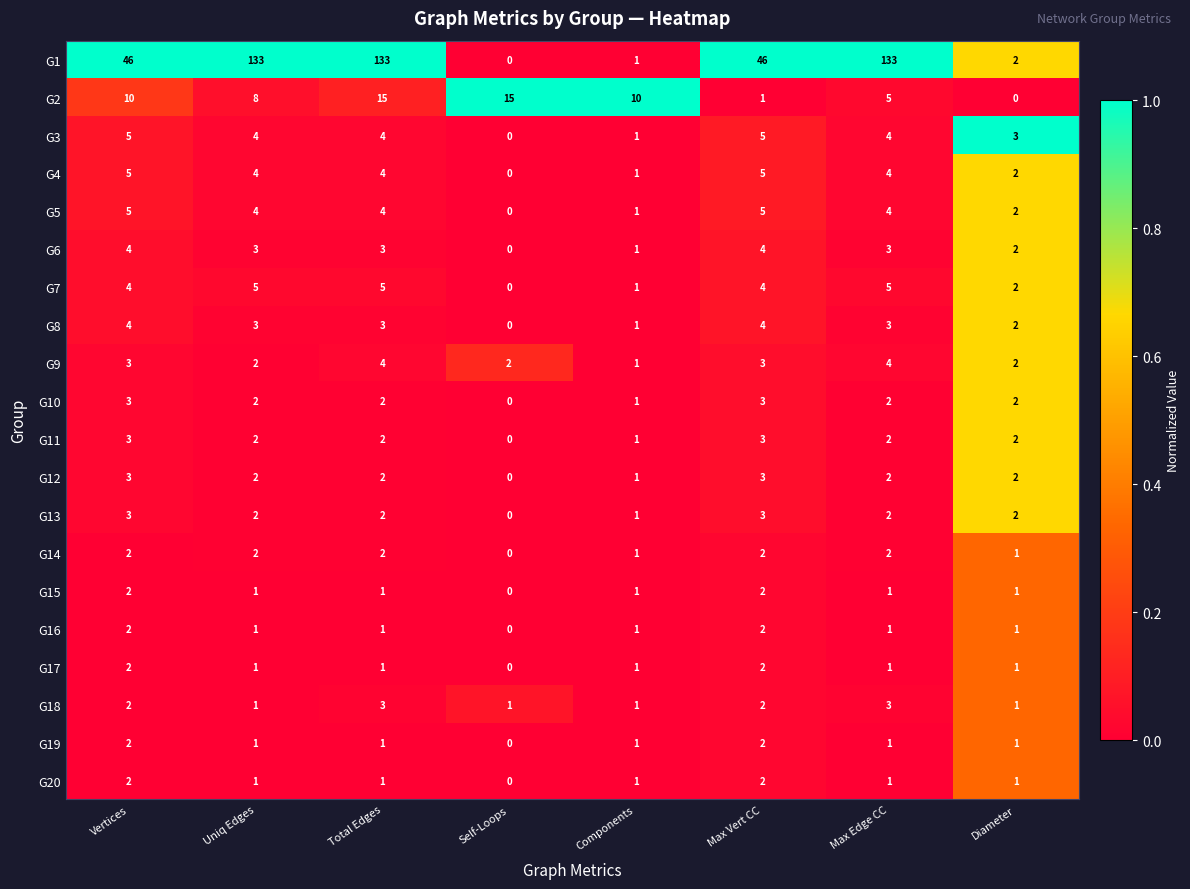

Which category has the lowest value in the G14 series?

Self-Loops